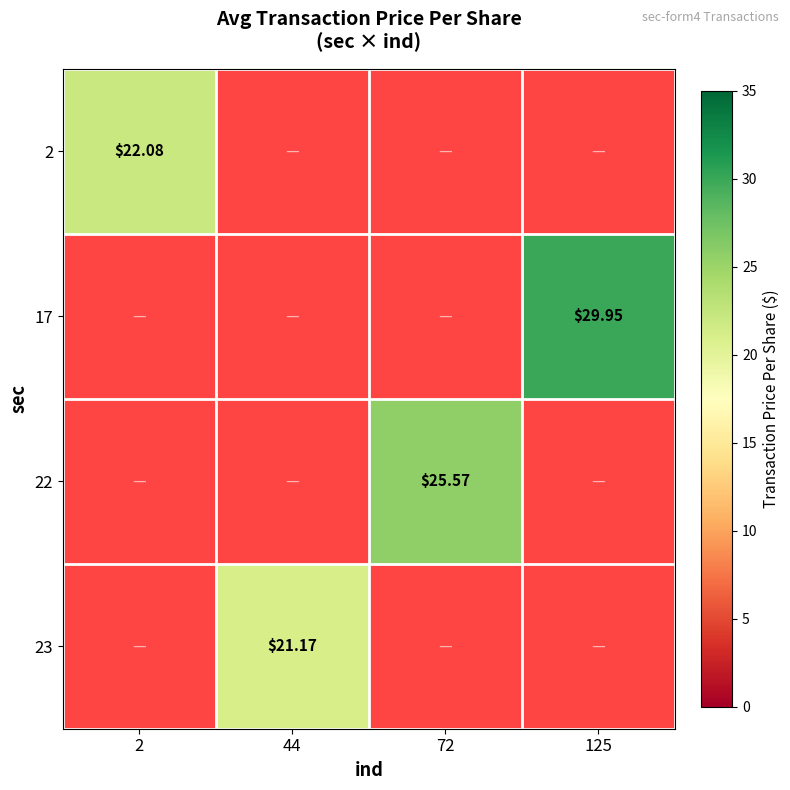

At which label does 22 reach its peak?

2